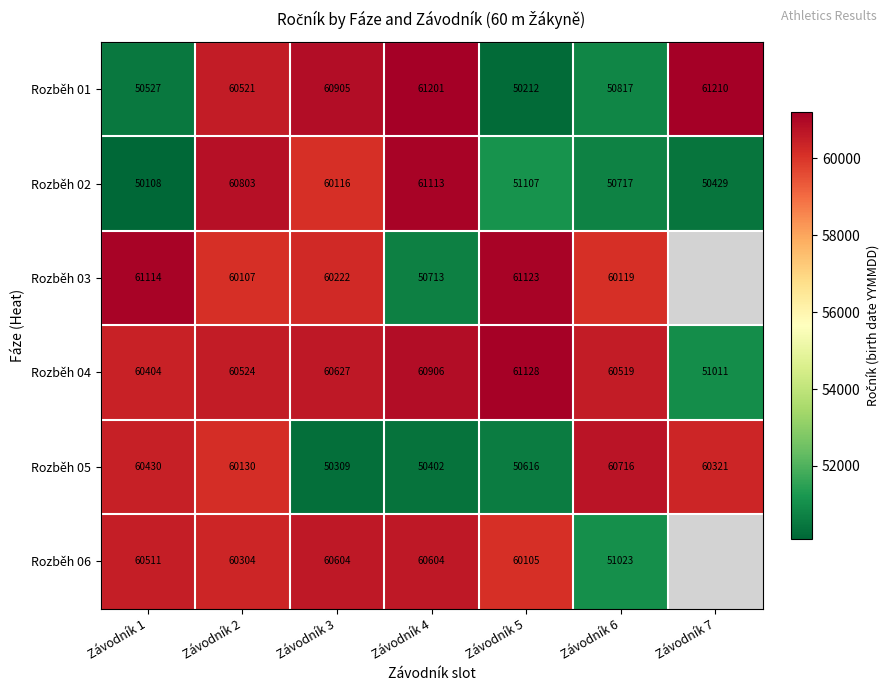

What is the total value across all series at Závodník 5?

334291